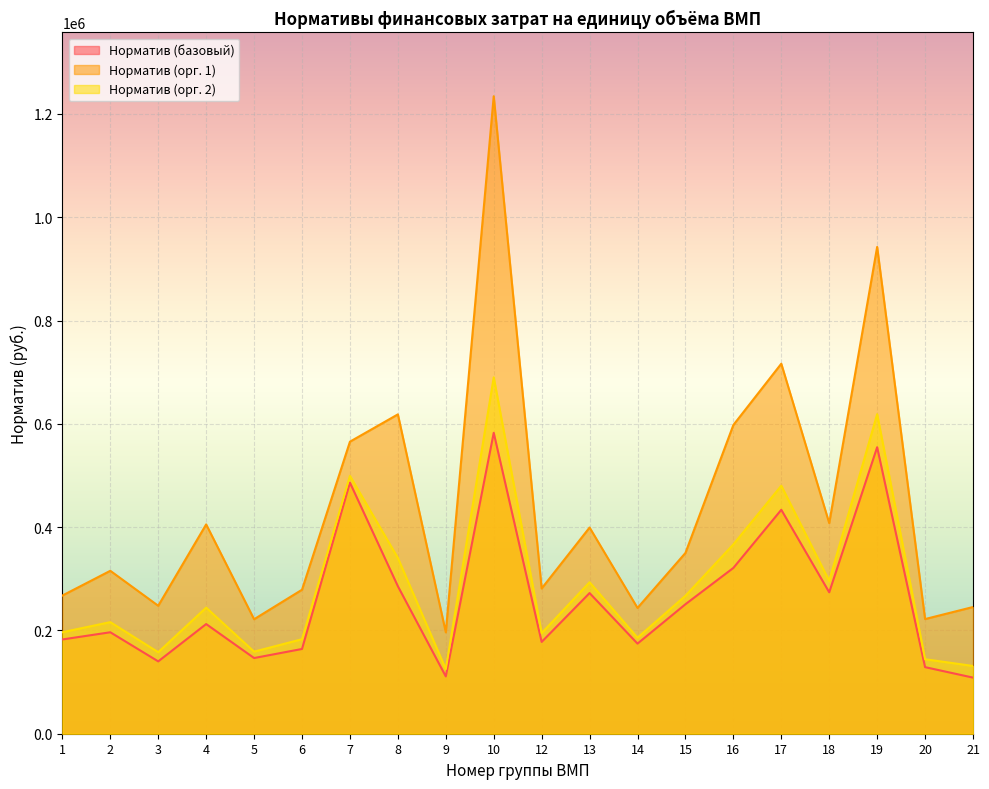

What is the difference between the Норматив (базовый) values at 19 and 12?

377042.0